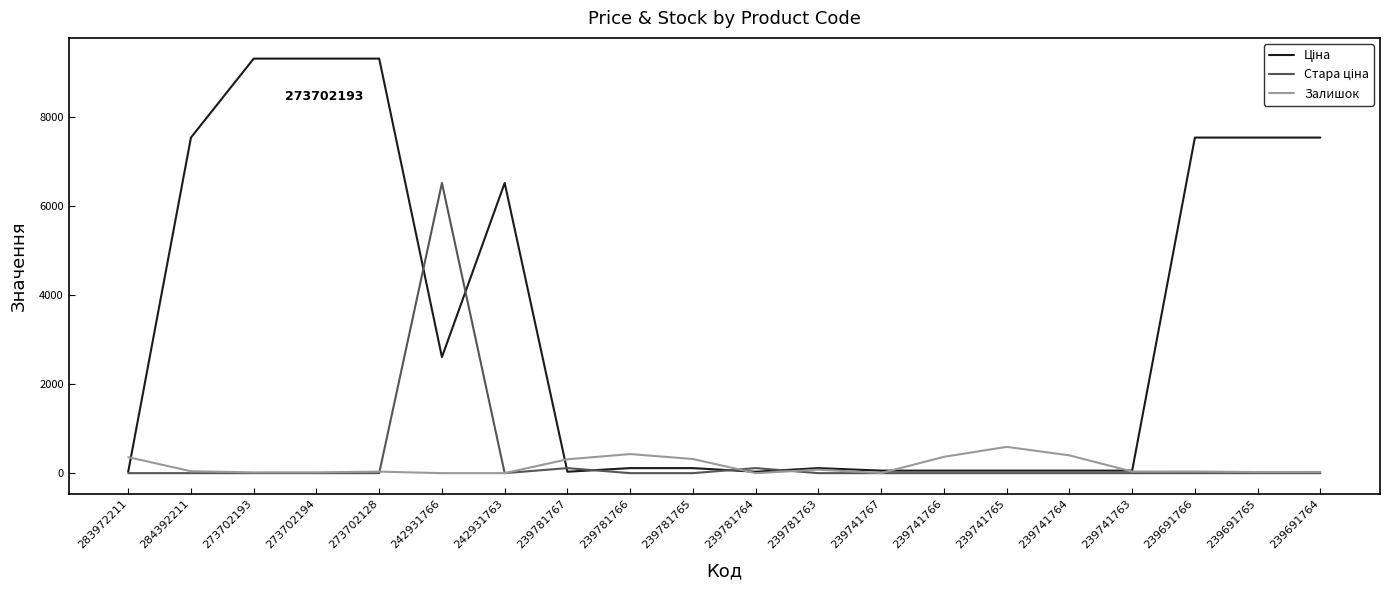

What is the maximum value shown in the chart?

9321.4